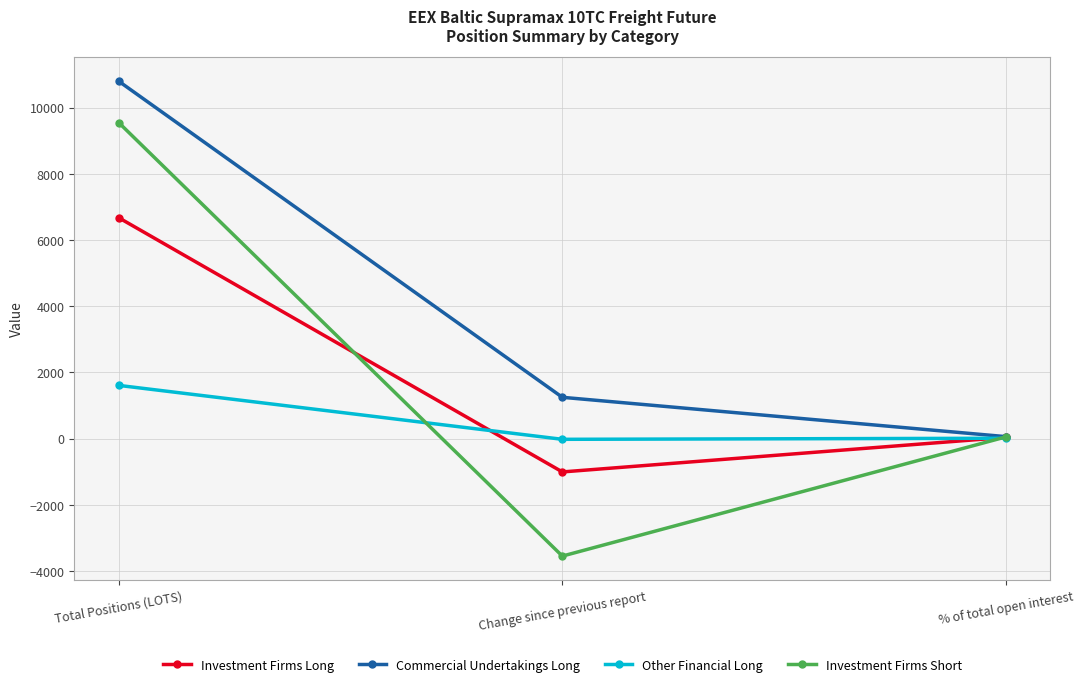

True or false: Investment Firms Short has a value of 50.1 at % of total open interest.

True